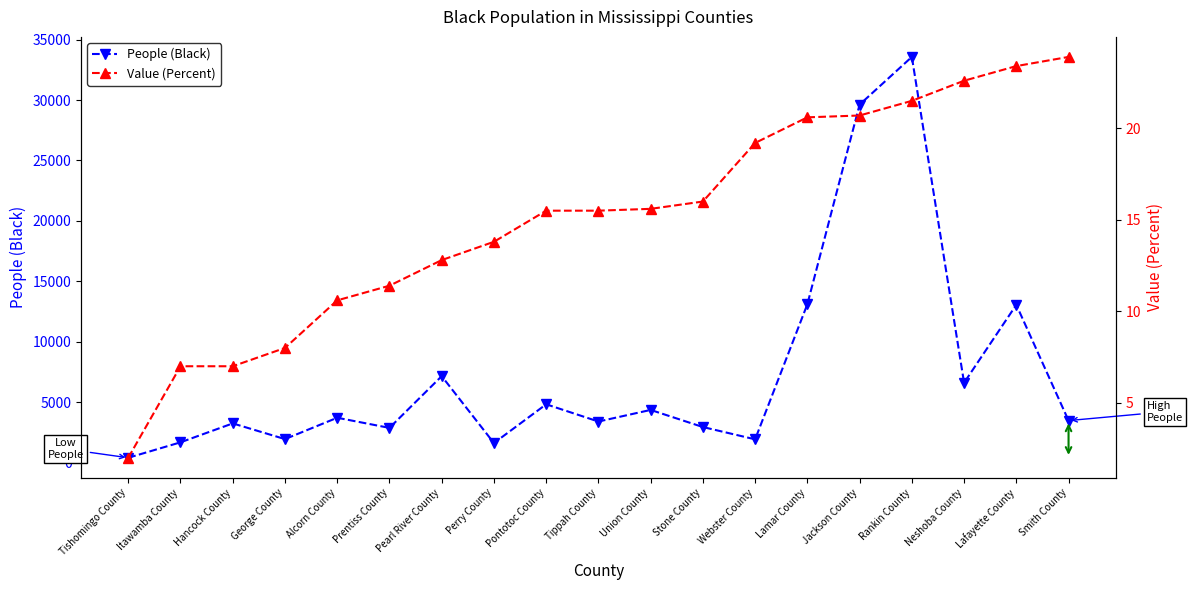

Which has a higher value, Union County or Hancock County?

Union County